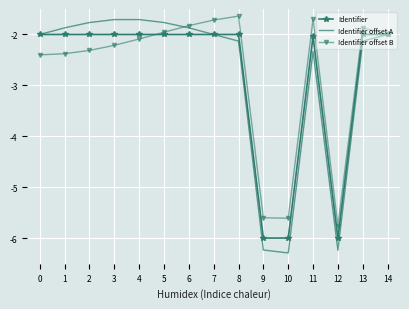

How many series are shown in this chart?

3